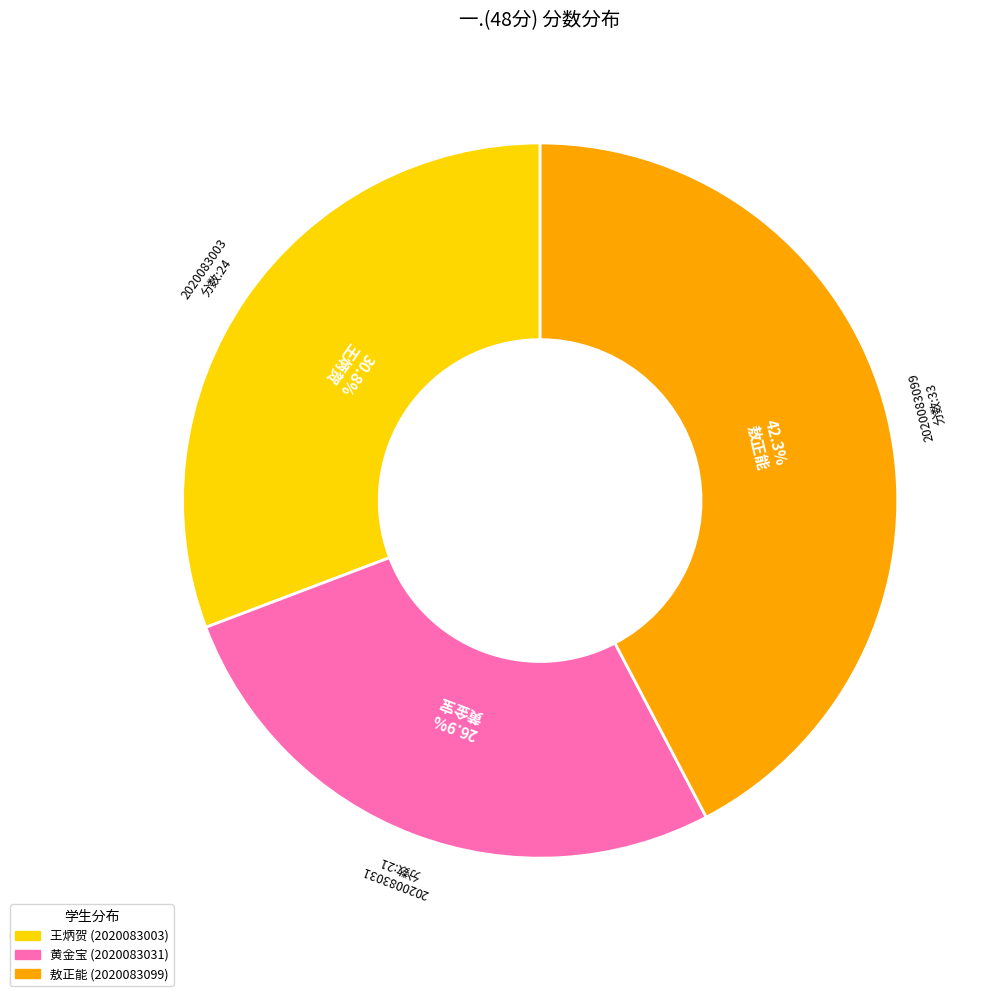

Is there a majority slice in this chart?

No